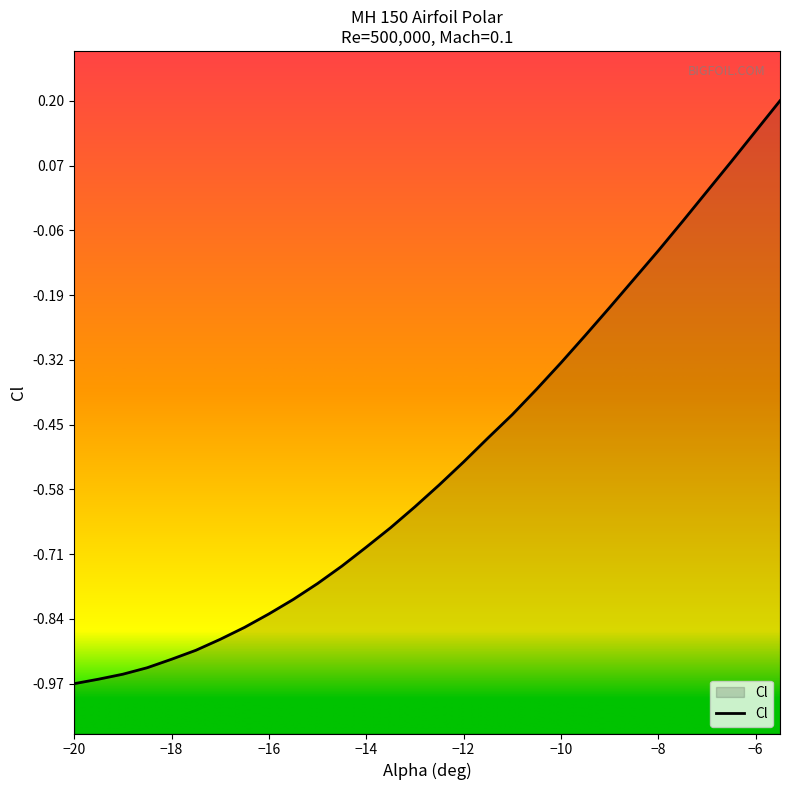

The chart shows a value of -1.3 at −14. True or false?

False